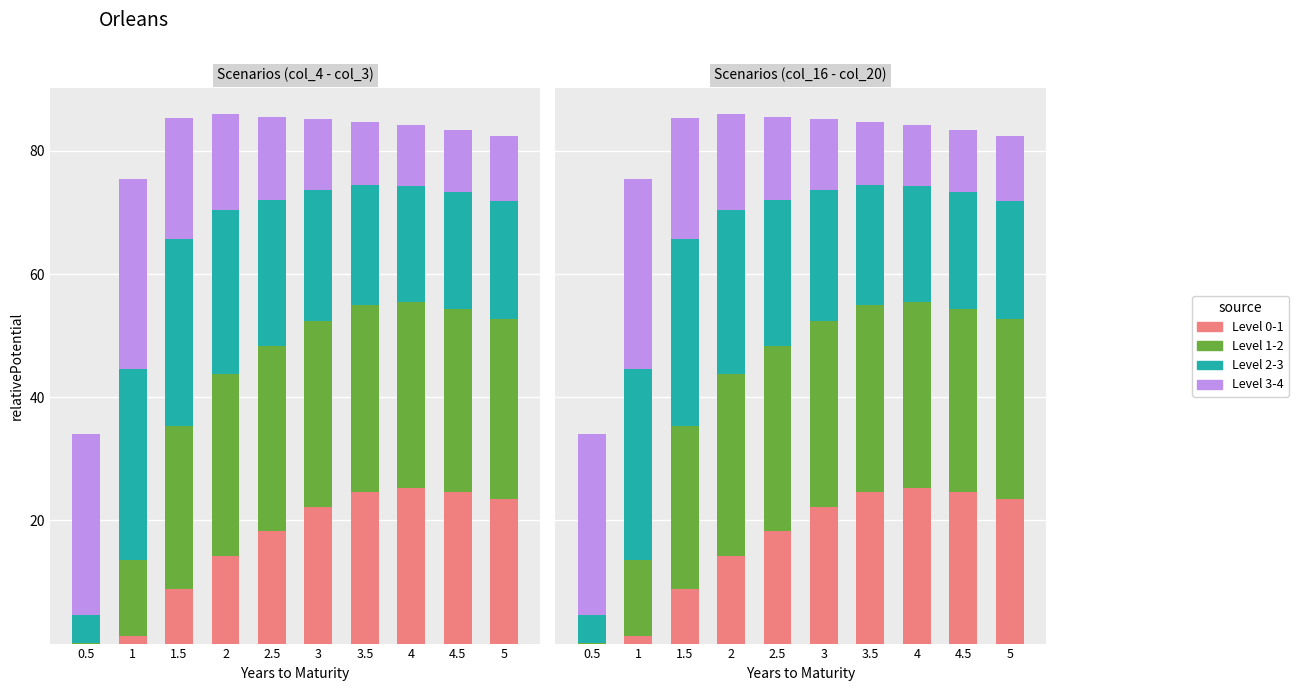

Between 1 and 2.5, which series saw the biggest shift?

Level 1-2